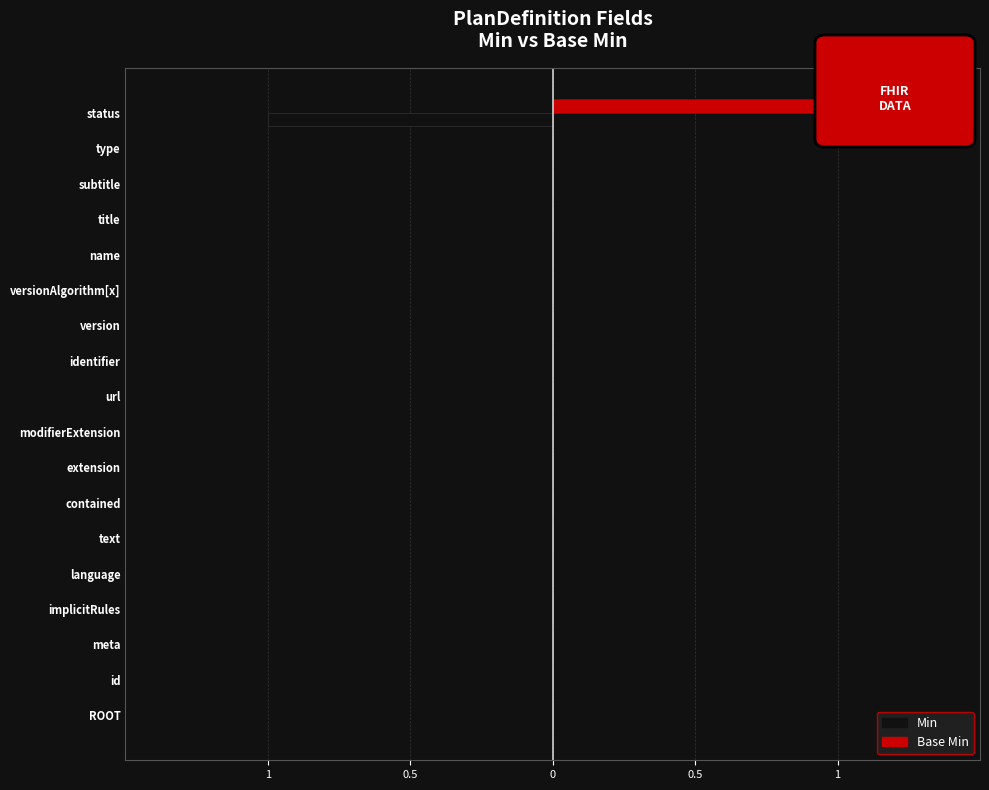

What are all the series names shown in the legend?

Min, Base Min